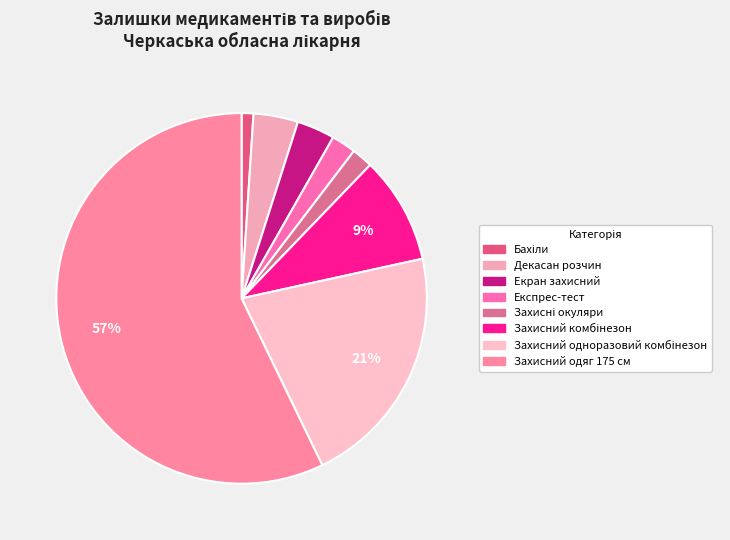

Approximately how many times larger is the value at Захисний комбінезон compared to Захисний одноразовий комбінезон?

0.4